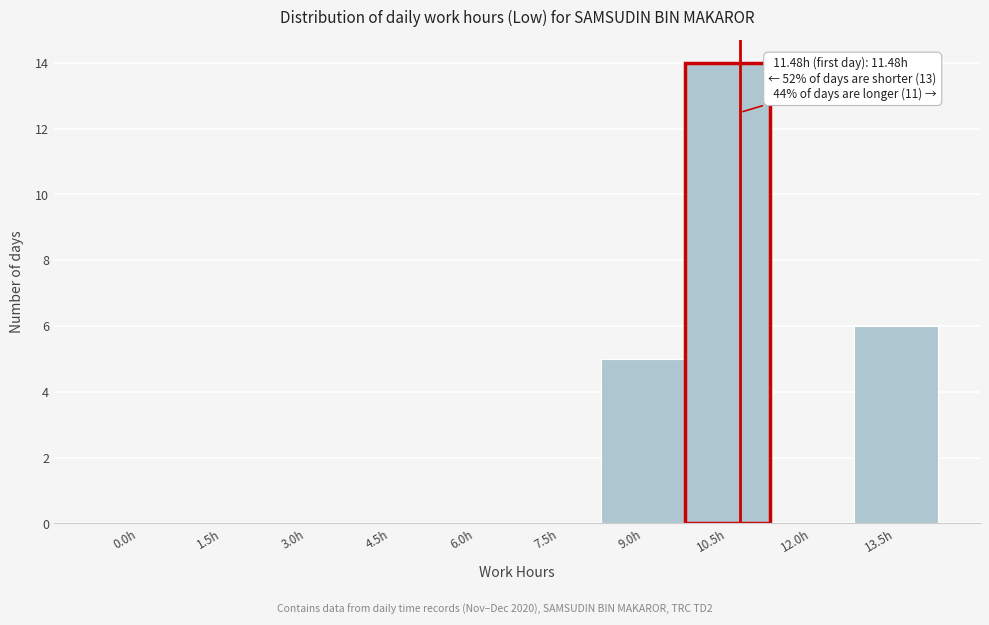

Reading right to left, extract all data points from this chart.

13.5h=6	12.0h=0	10.5h=14	9.0h=5	7.5h=0	6.0h=0	4.5h=0	3.0h=0	1.5h=0	0.0h=0